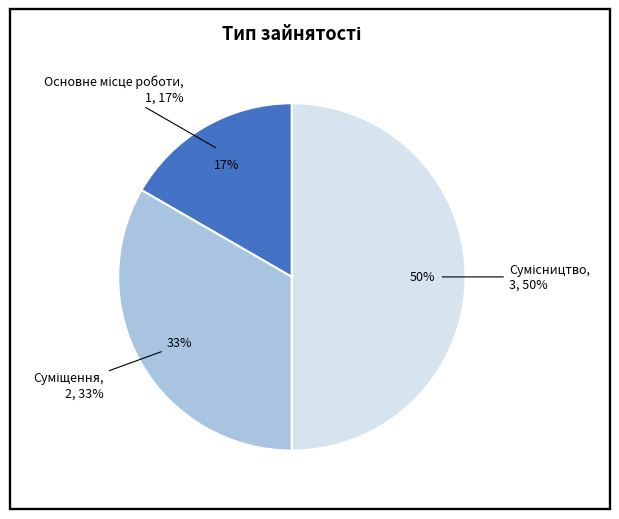

How many segments does this pie chart have?

3